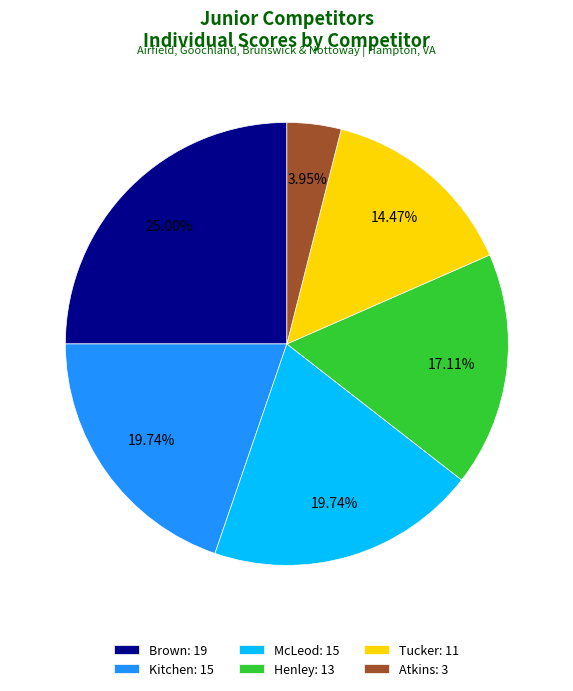

True or false: McLeod accounts for 13% of the total.

False